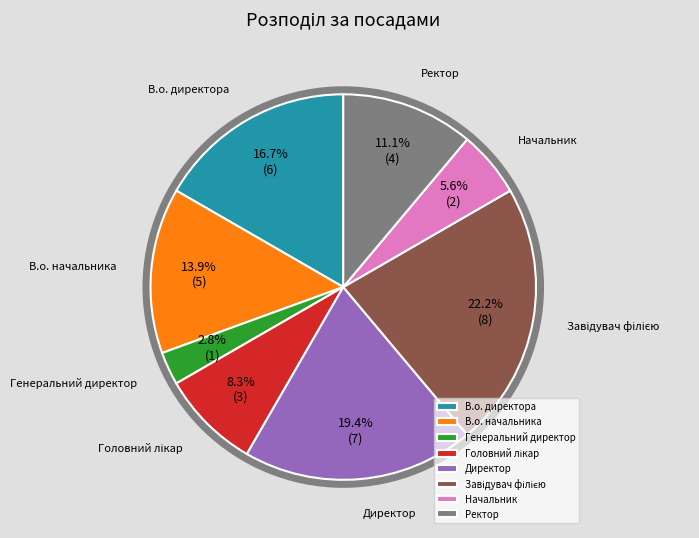

The Директор slice represents 25% of the pie. True or false?

False